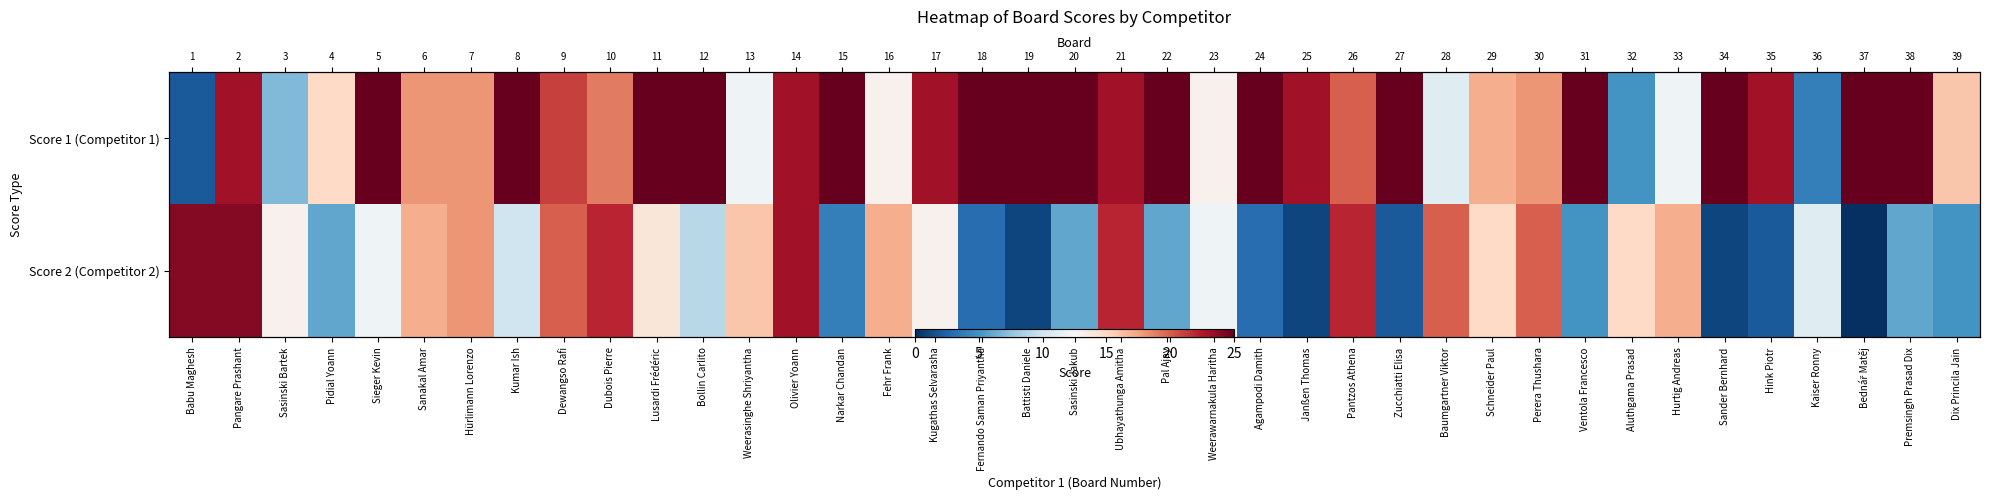

Rank the series by their maximum value, from highest to lowest.

Score 1 (Competitor 1), Score 2 (Competitor 2)